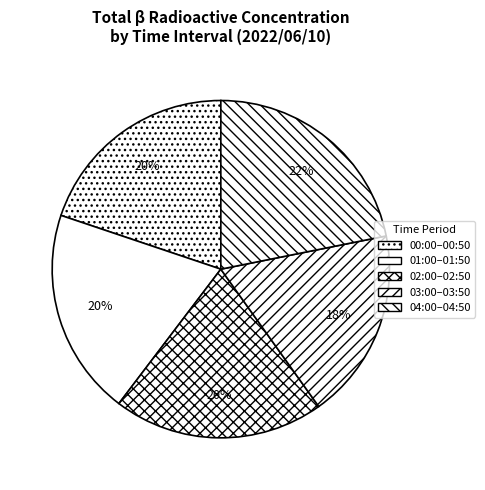

To the nearest percent, what is the average slice percentage?

20%